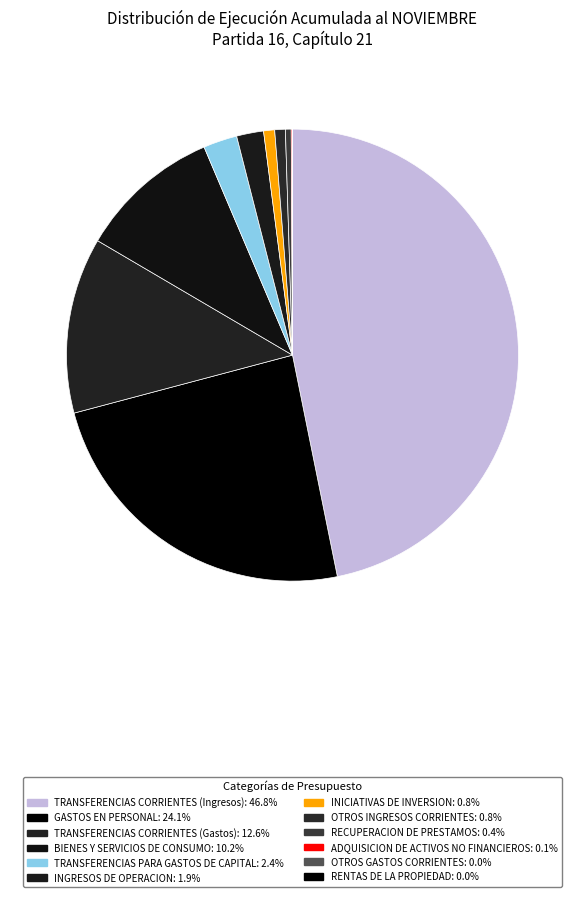

To the nearest percent, what is the average slice percentage?

8%